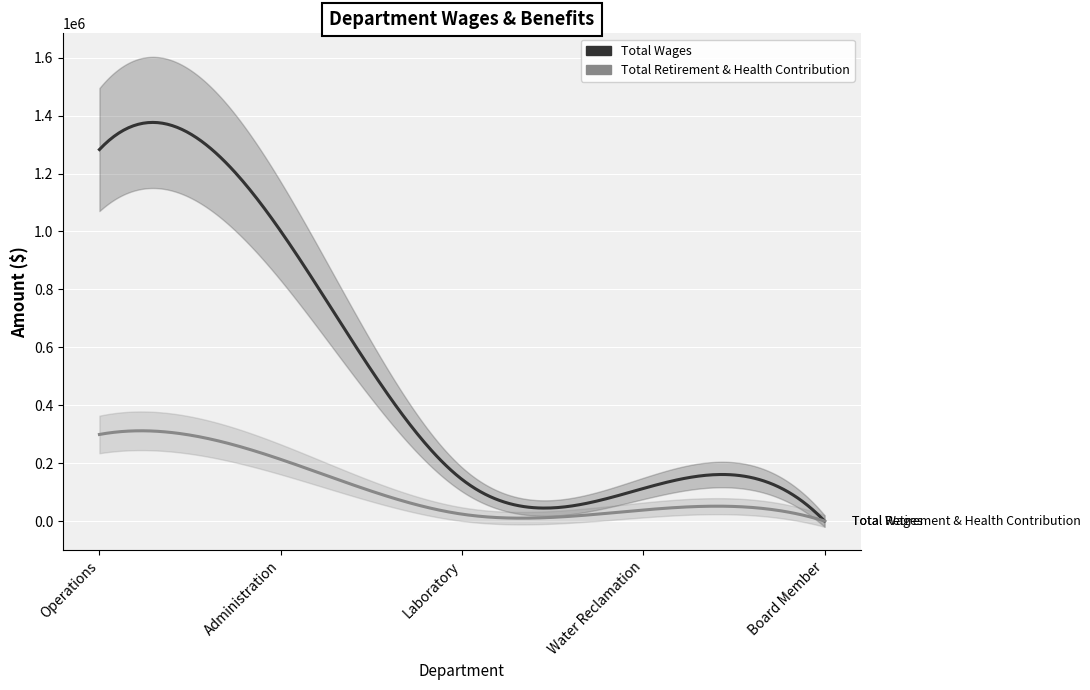

What are all the series names shown in the legend?

Total Wages, Total Retirement & Health Contribution